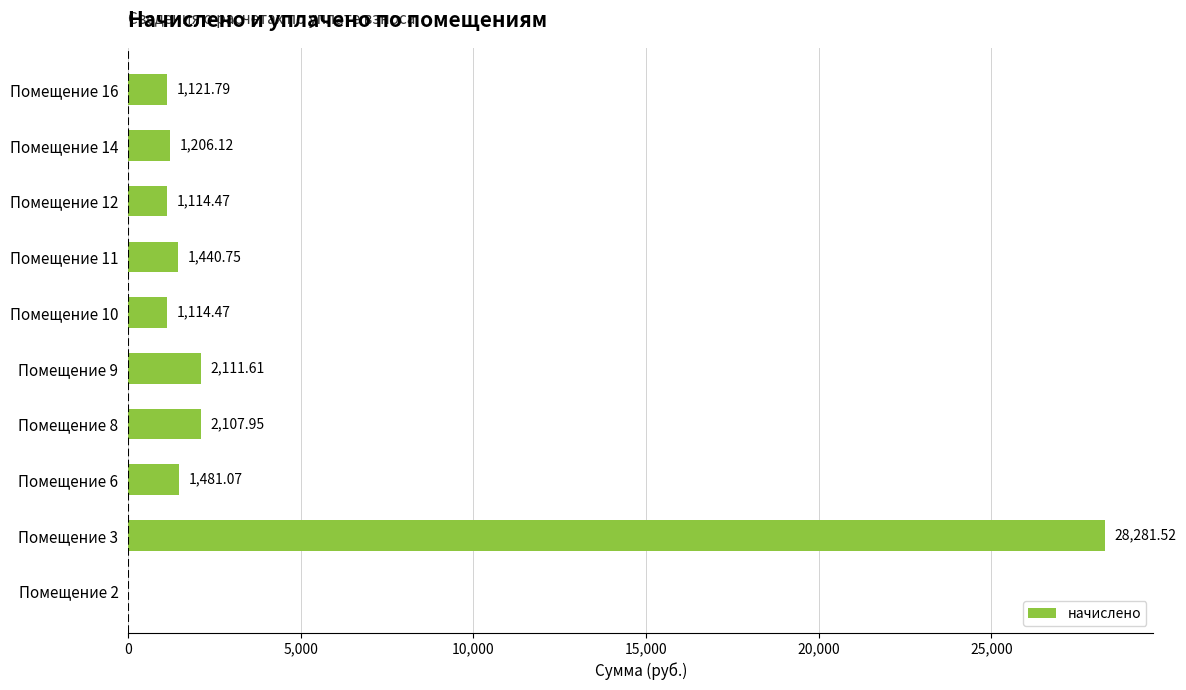

Which has a higher value, Помещение 10 or Помещение 16?

Помещение 16